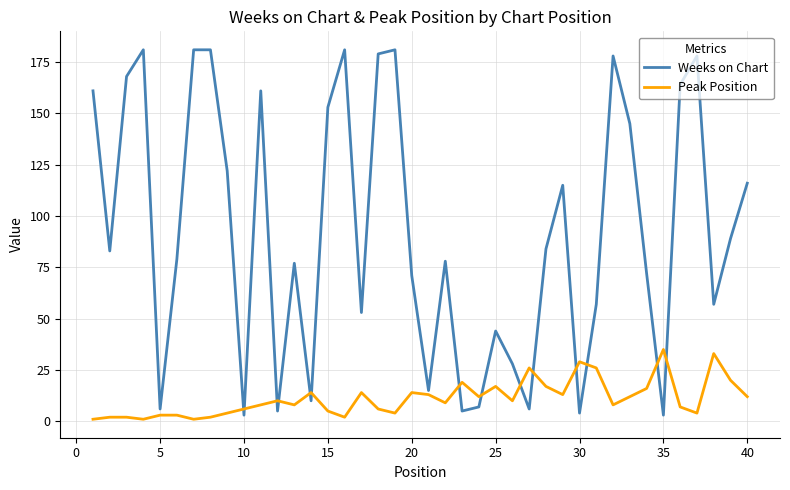

Count the number of data series in this chart.

2